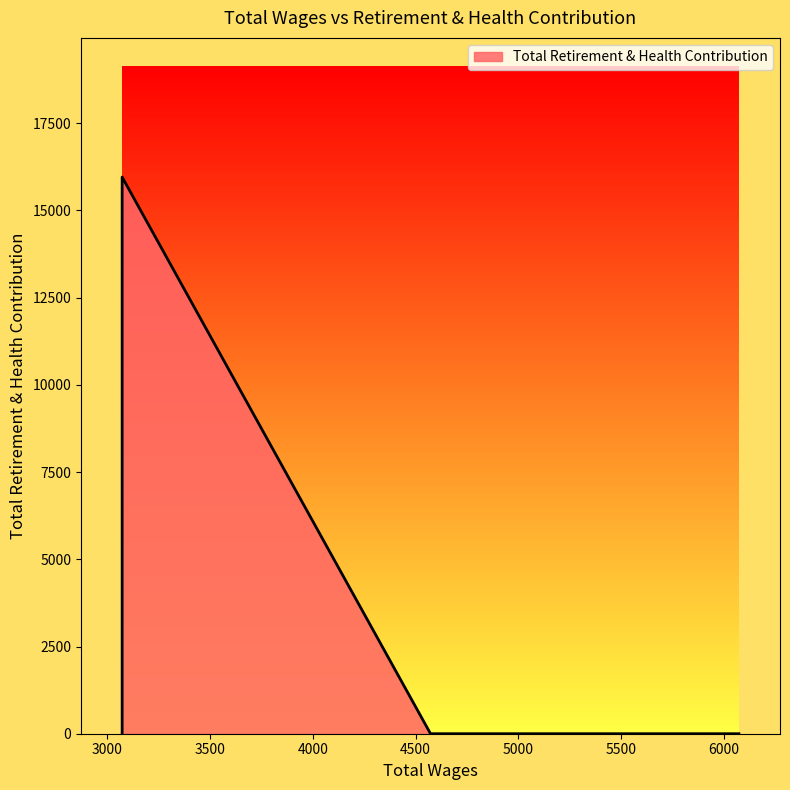

What is the difference between the maximum and minimum values?

15958